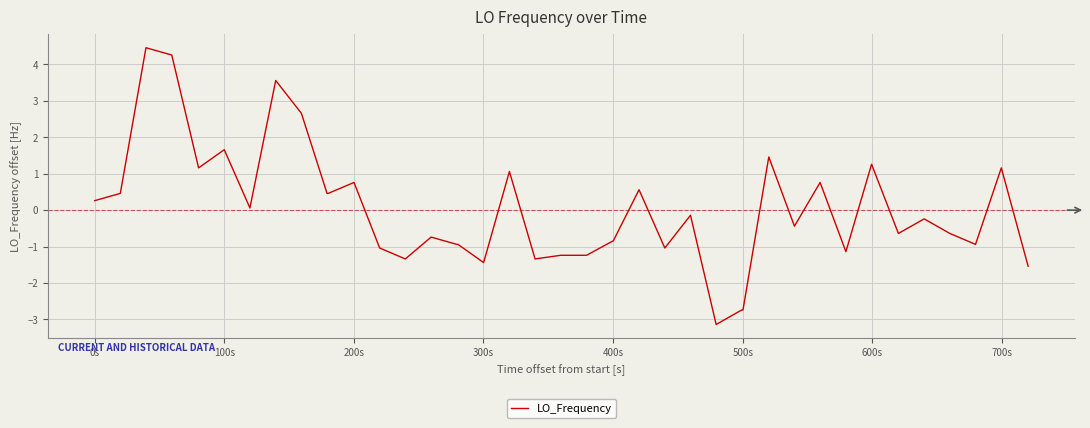

What is the maximum value shown in the chart?

4.5